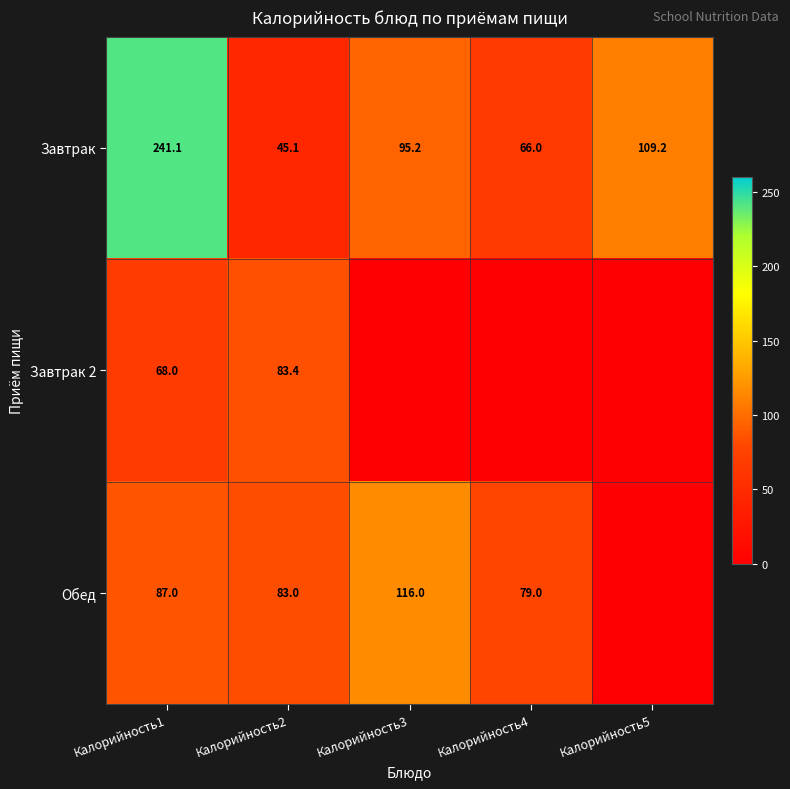

Which category has the lowest value in the Завтрак series?

Калорийность2